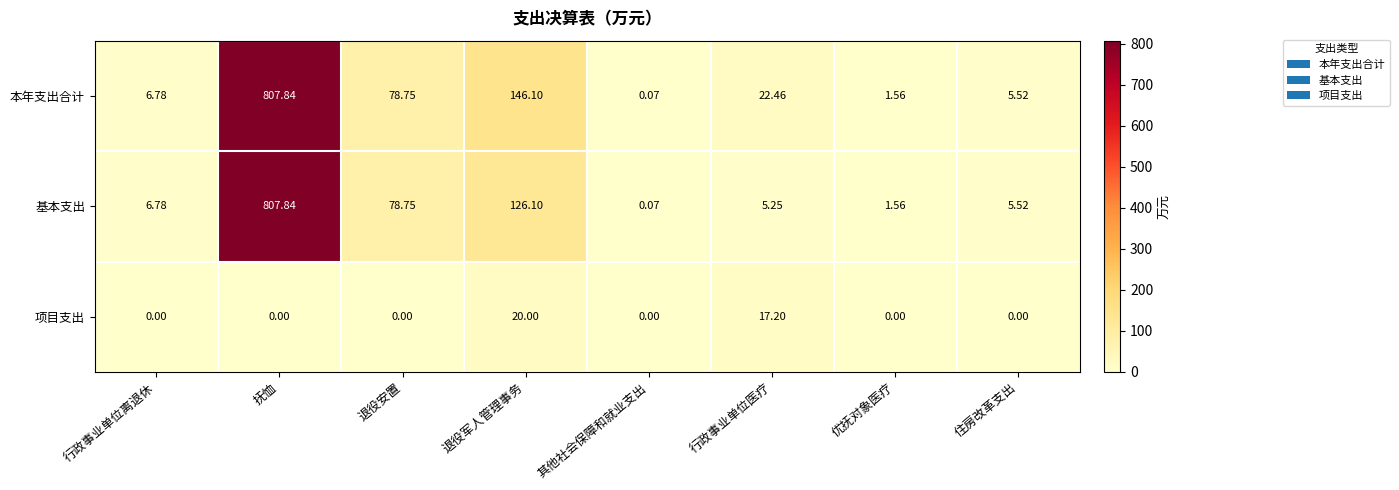

At how many categories does at least one series exceed 498?

1